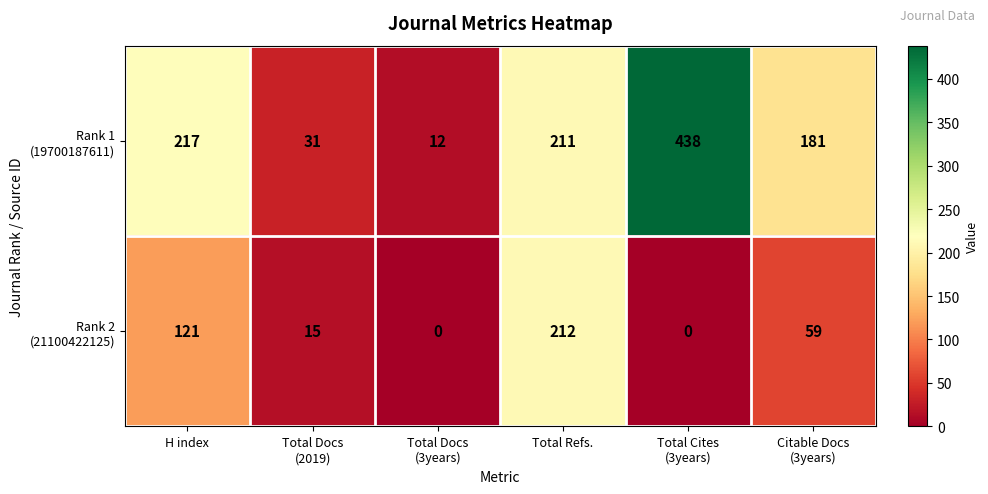

What is the maximum value shown in the chart?

438